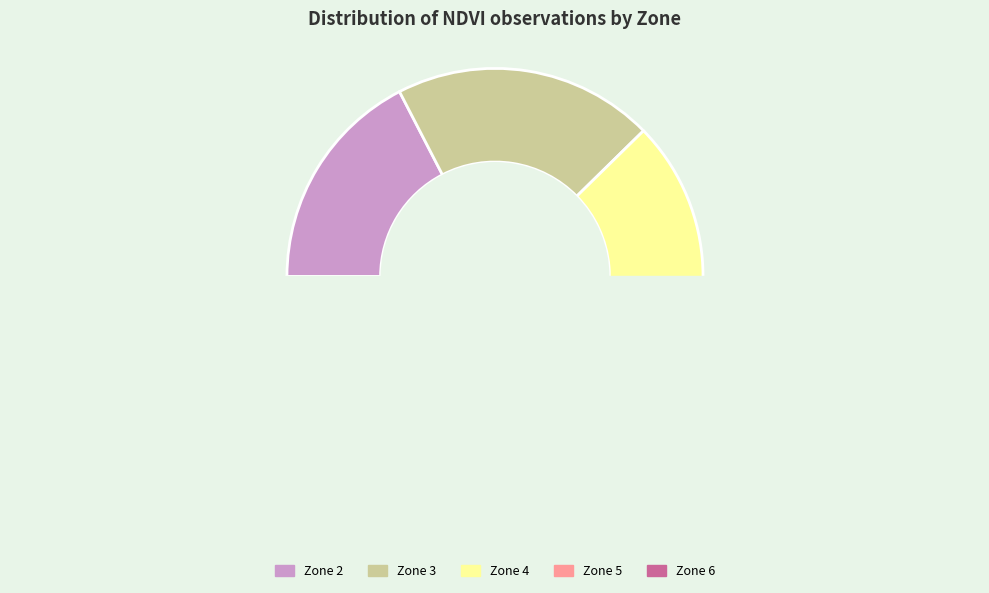

What portion of the pie excludes 4?

78.1%